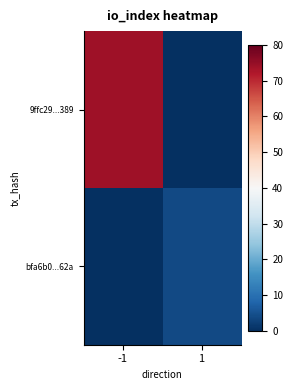

What is the total value across all series at -1?

74